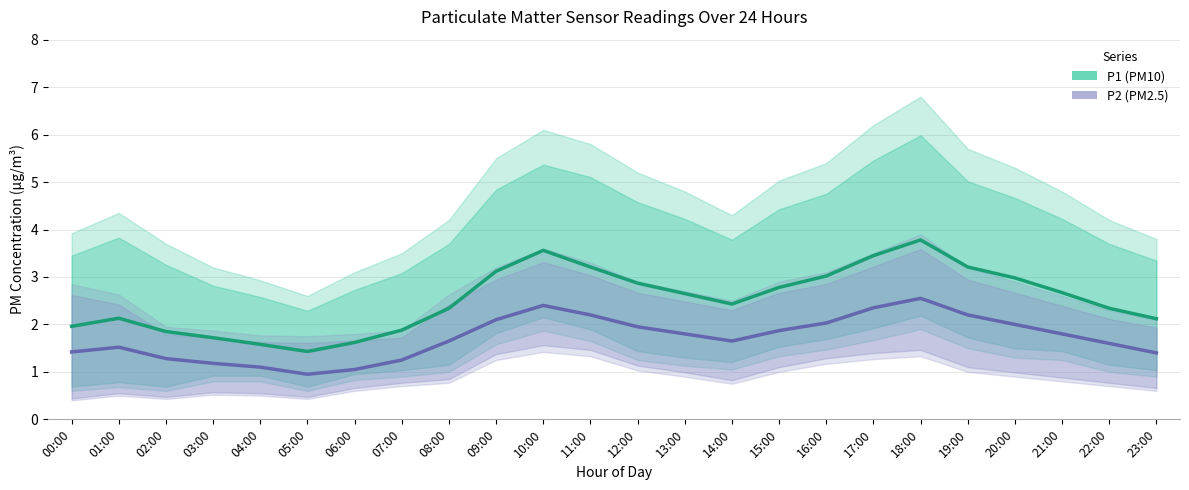

Is this an area chart (filled region under the line)?

No